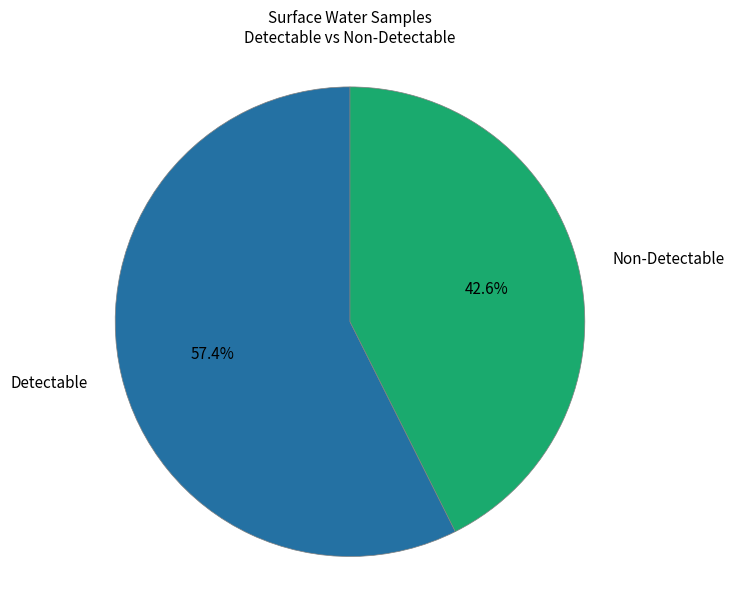

Is there a majority slice in this chart?

Yes